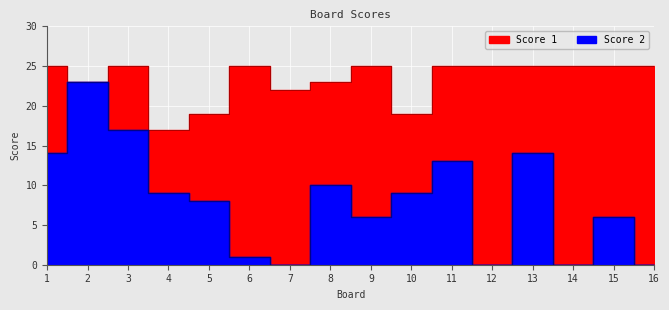

True or false: Score 2 and Score 1 cross at least once.

False